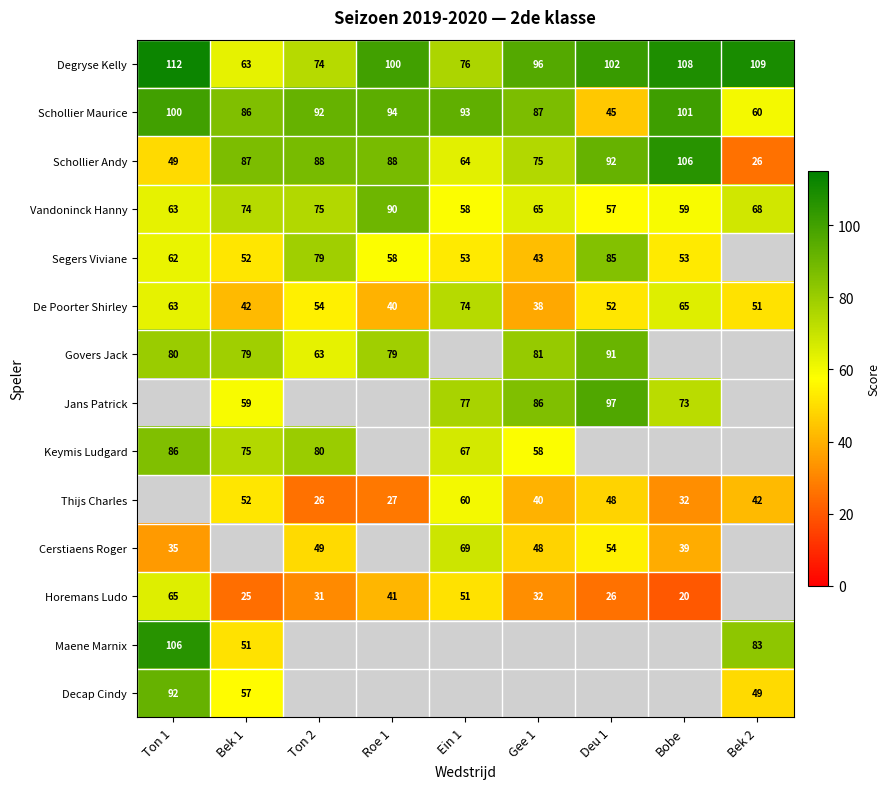

True or false: Govers Jack has a value of 80 at Ton 1.

True